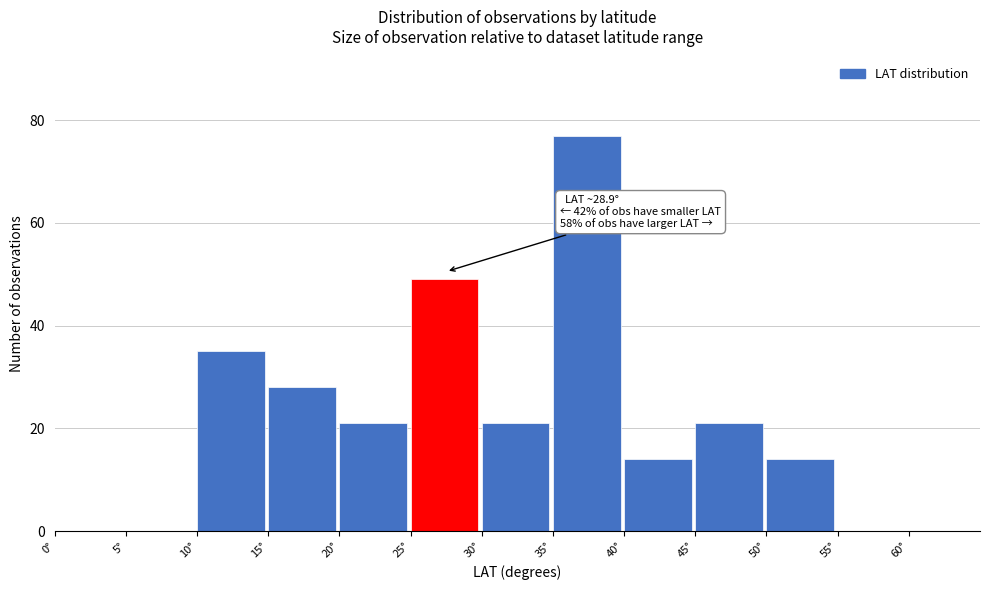

Which range on the x-axis has the tallest bar?

35 to 40